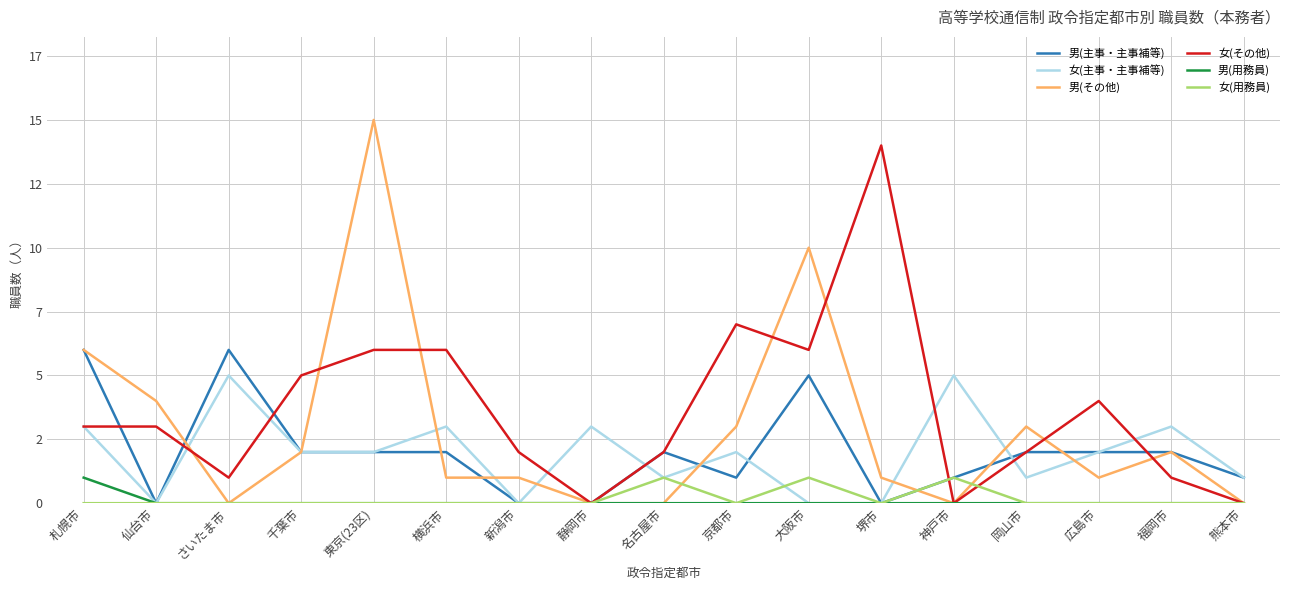

True or false: 男(その他) has more than 1 interior local peaks.

True